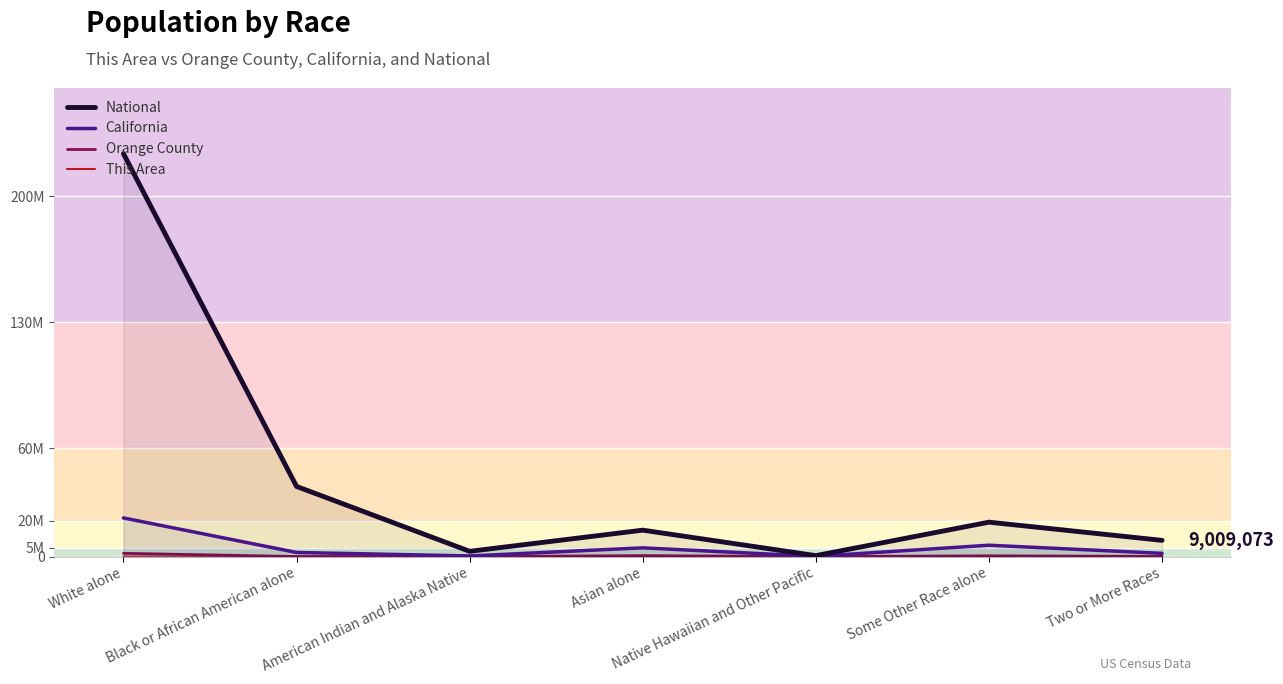

What is the highest value of the National series?

223553265